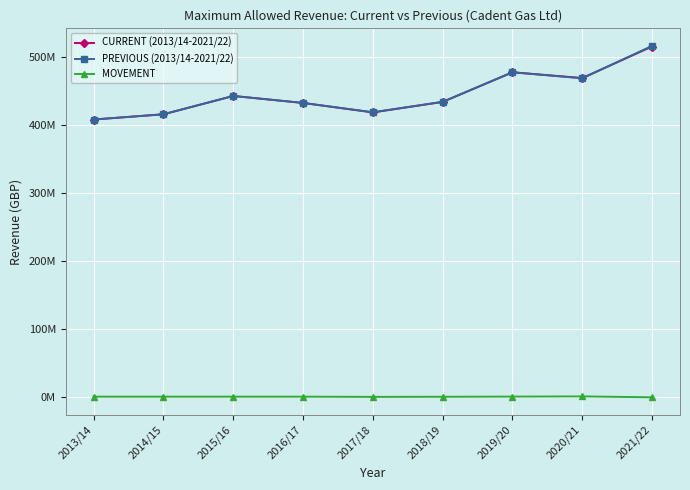

At which category does MOVEMENT reach its first local peak?

2020/21